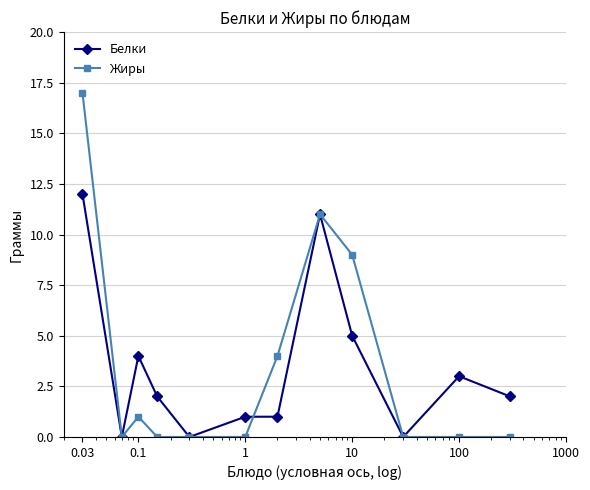

Rank the series by their maximum value, from lowest to highest.

Белки, Жиры